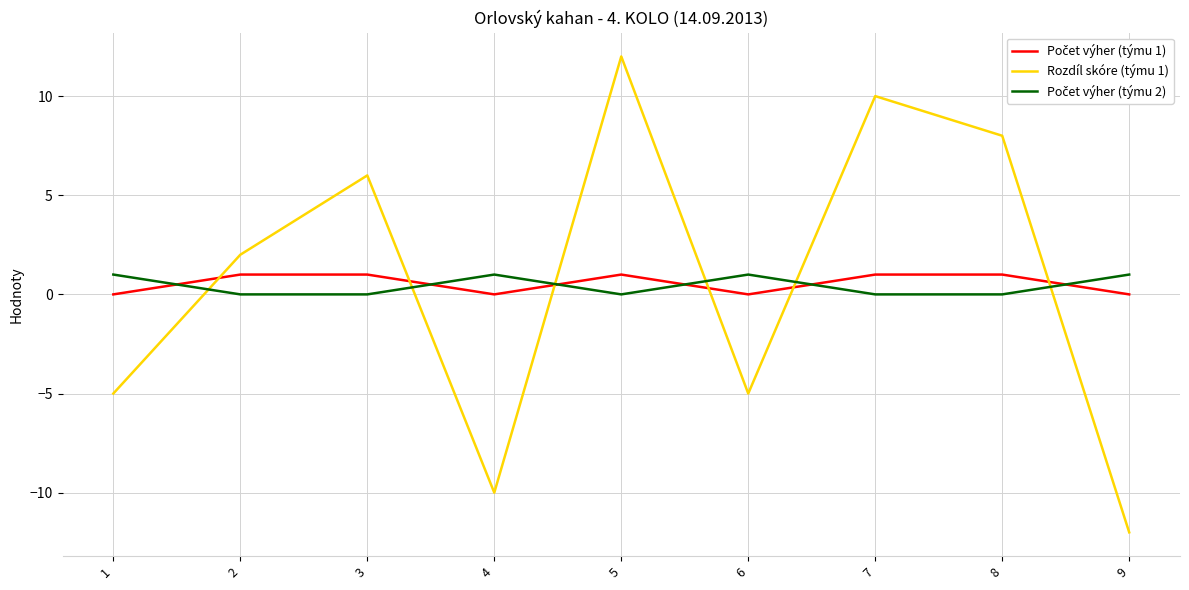

Where is the first local maximum for Rozdíl skóre (týmu 1)?

3